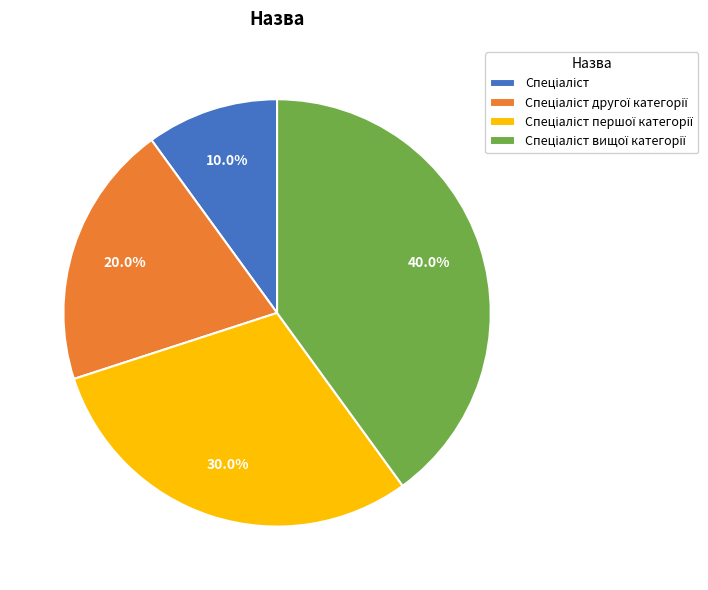

Is there a majority slice in this chart?

No